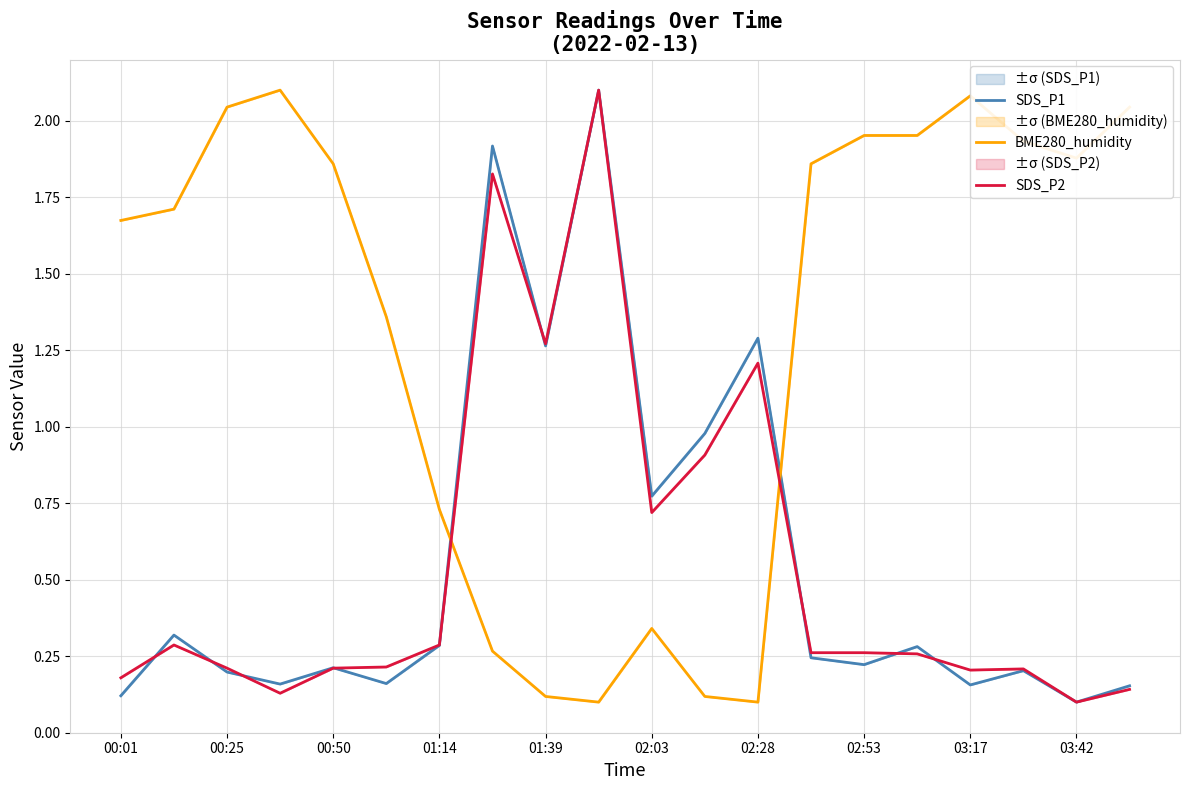

The value of SDS_P1 at 02:03 is 0.1. True or false?

False